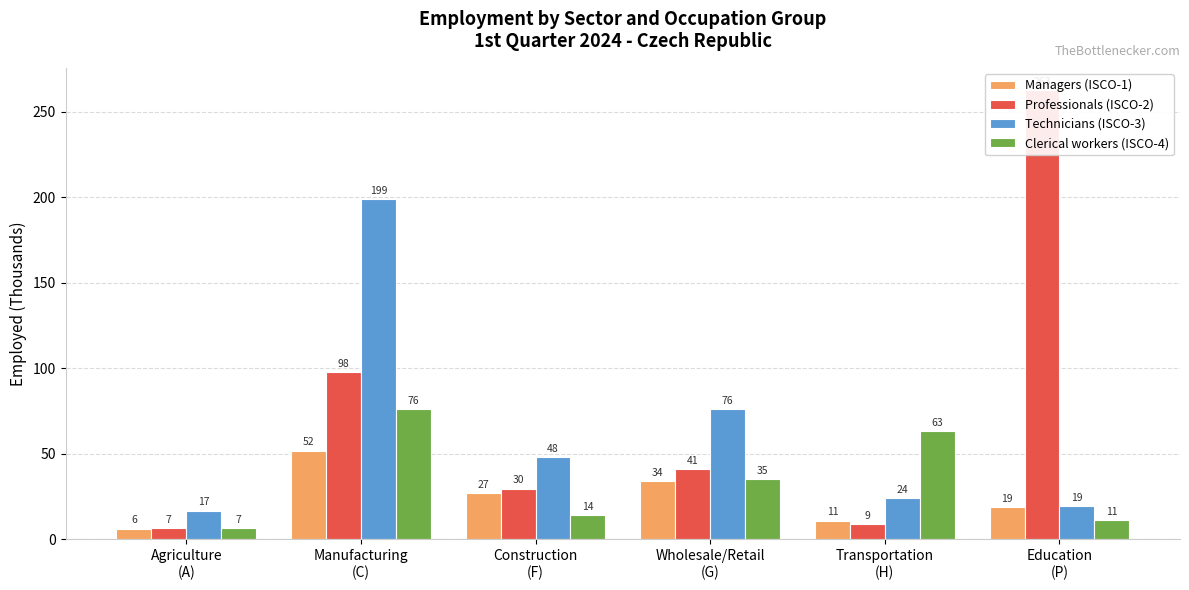

Reading left to right, list all the values displayed in this chart.

Managers (ISCO-1): Agriculture
(A)=6.2	Manufacturing
(C)=51.8	Construction
(F)=27.1	Wholesale/Retail
(G)=33.9	Transportation
(H)=10.9	Education
(P)=18.7
Professionals (ISCO-2): Agriculture
(A)=6.7	Manufacturing
(C)=97.6	Construction
(F)=29.7	Wholesale/Retail
(G)=40.9	Transportation
(H)=9.0	Education
(P)=262.5
Technicians (ISCO-3): Agriculture
(A)=16.8	Manufacturing
(C)=198.9	Construction
(F)=47.9	Wholesale/Retail
(G)=76.1	Transportation
(H)=24.1	Education
(P)=19.4
Clerical workers (ISCO-4): Agriculture
(A)=6.5	Manufacturing
(C)=76.2	Construction
(F)=14.1	Wholesale/Retail
(G)=35.1	Transportation
(H)=63.2	Education
(P)=11.1